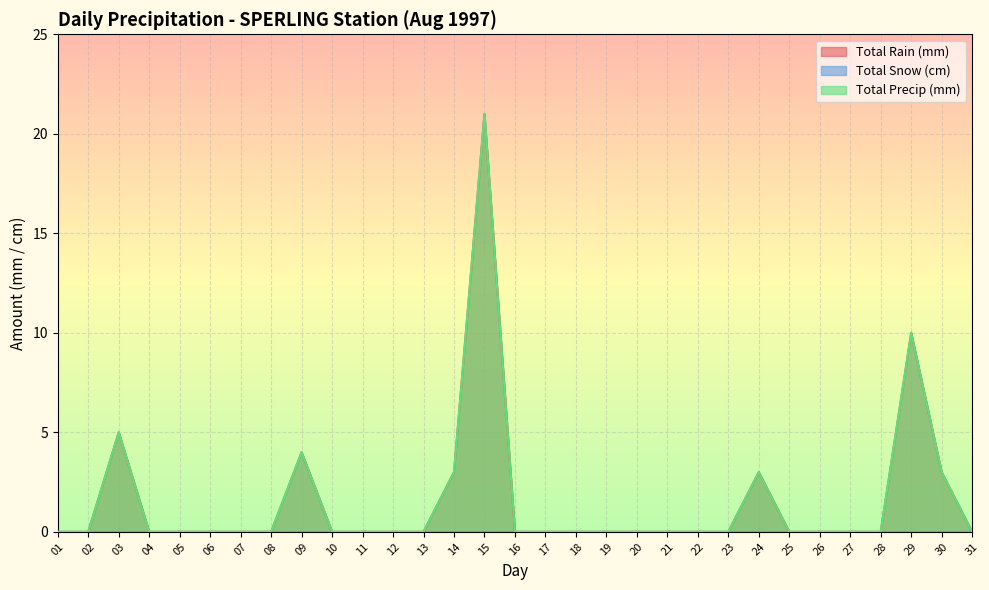

Reading right to left, transcribe all the data shown in this chart.

Total Rain (mm): 31=0	30=3	29=10	28=0	27=0	26=0	25=0	24=3	23=0	22=0	21=0	20=0	19=0	18=0	17=0	16=0	15=21	14=3	13=0	12=0	11=0	10=0	09=4	08=0	07=0	06=0	05=0	04=0	03=5	02=0	01=0
Total Precip (mm): 31=0	30=3	29=10	28=0	27=0	26=0	25=0	24=3	23=0	22=0	21=0	20=0	19=0	18=0	17=0	16=0	15=21	14=3	13=0	12=0	11=0	10=0	09=4	08=0	07=0	06=0	05=0	04=0	03=5	02=0	01=0